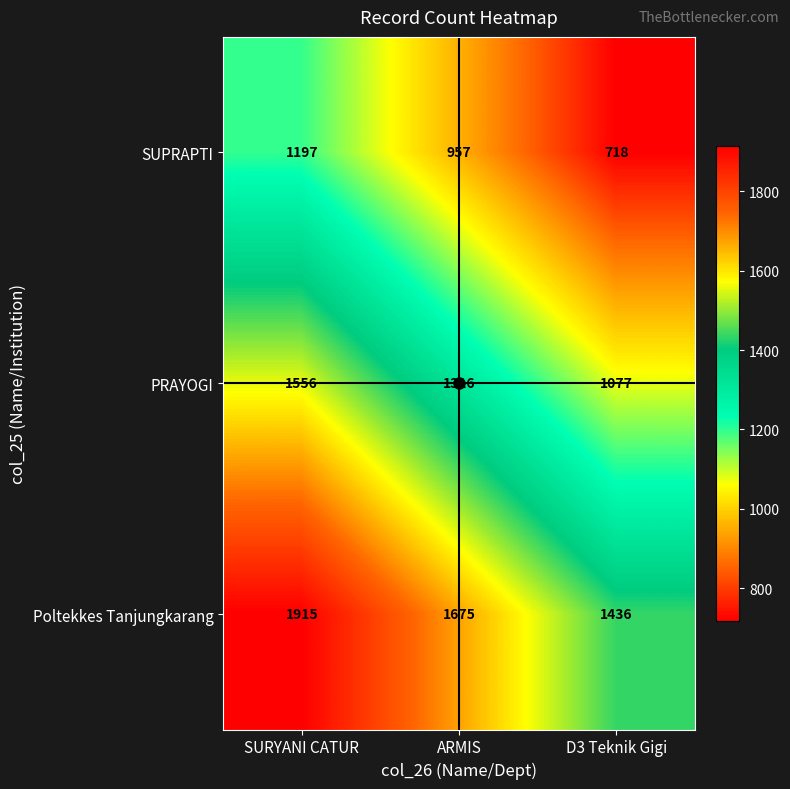

At ARMIS, list the series in order from smallest to largest.

SUPRAPTI, PRAYOGI, Poltekkes Tanjungkarang